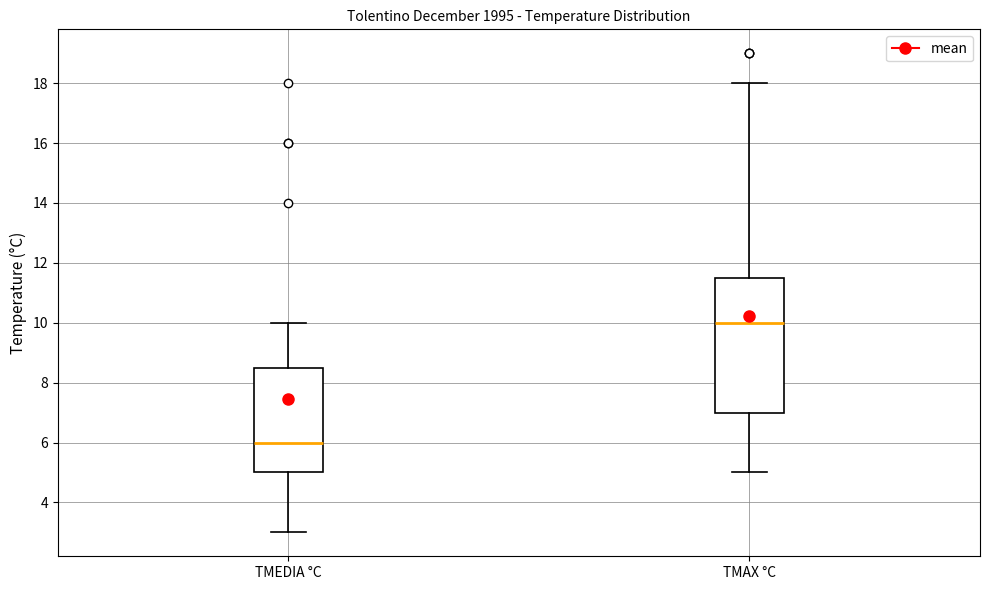

Reading left to right, read every box against the y-axis: the position of its median line, the range the box covers, and the ends of its whiskers. The values are not printed on the chart, so give them approximately, as read against the axis.

TMEDIA °C: median 6.0, box 5.0 to 8.6, whiskers 3.0 to 10.0
TMAX °C: median 10.0, box 7.0 to 11.6, whiskers 5.0 to 18.0